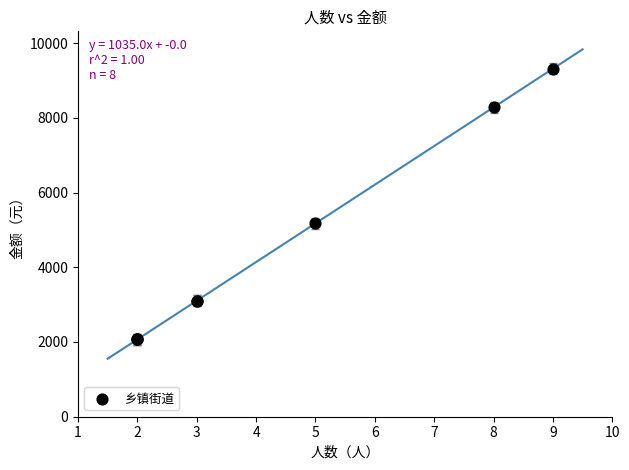

What Y value in the scatter plot is closest to 5692?

5175